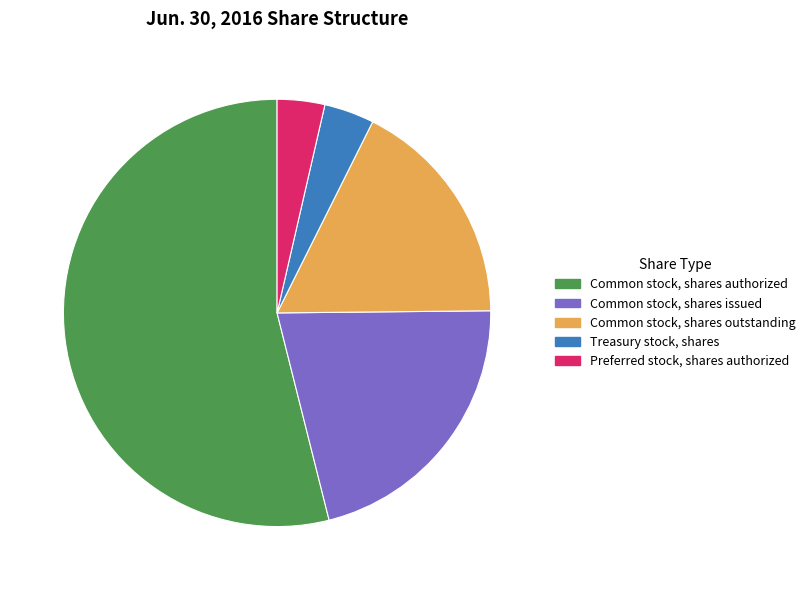

What is the majority slice?

Common stock, shares authorized